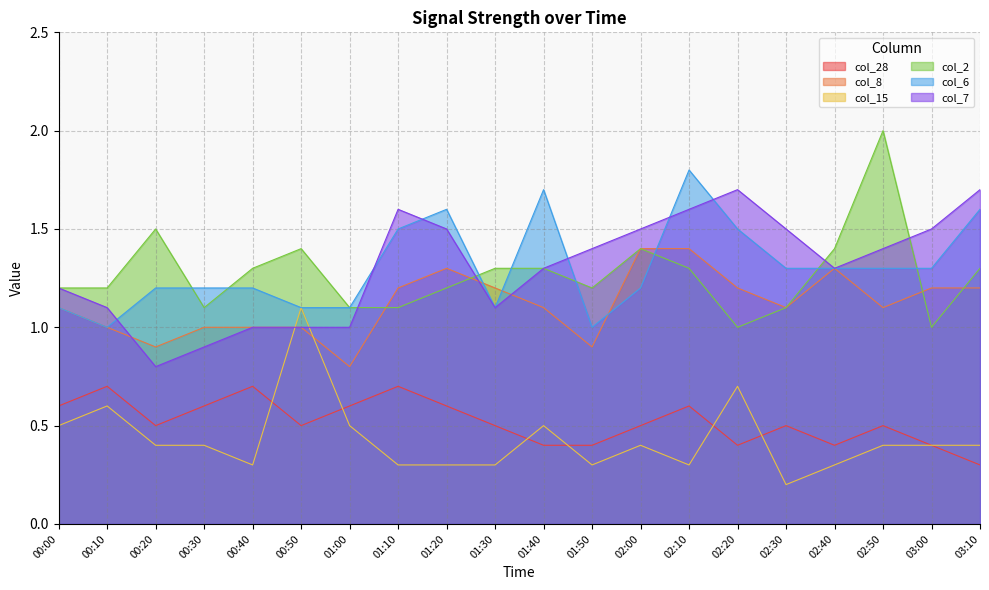

Which series ends up on top after the final intersection of col_8 and col_7?

col_7